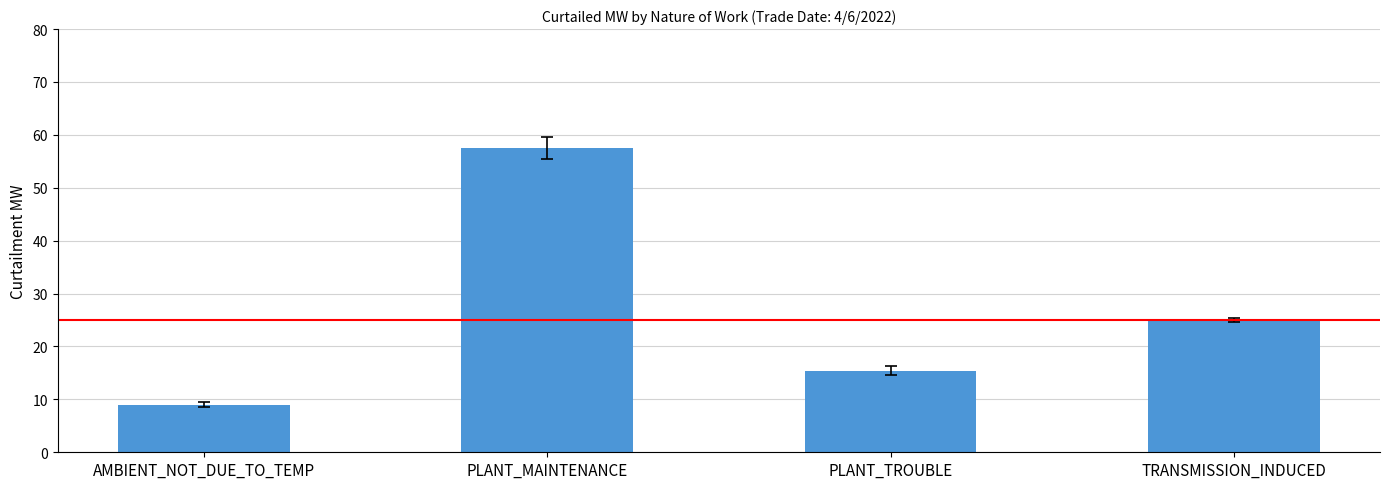

What is the label of the 3rd bar from the right?

PLANT_MAINTENANCE